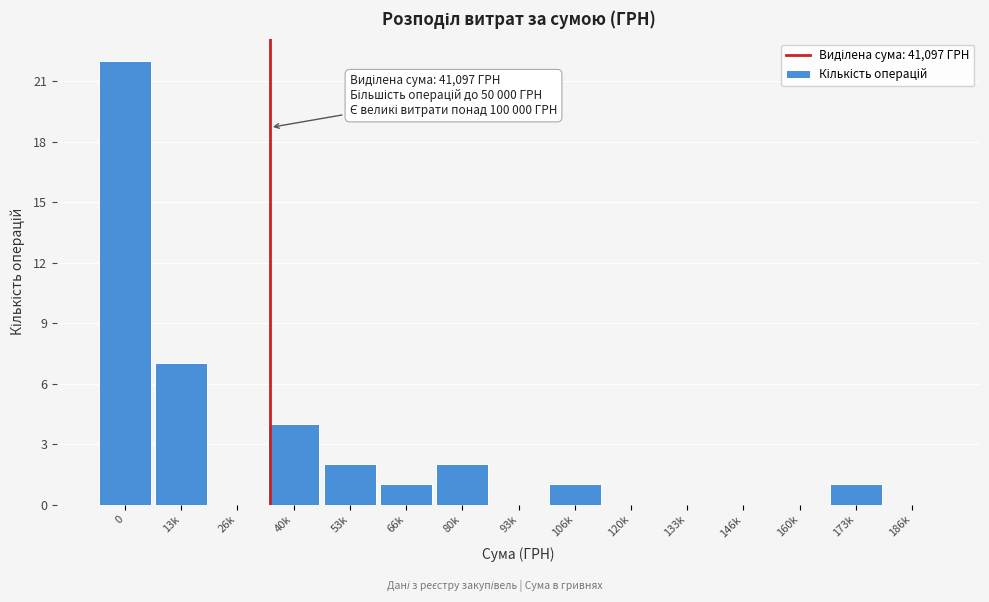

Reading left to right, list all the values displayed in this chart.

0=22	13k=7	26k=0	40k=4	53k=2	66k=1	80k=2	93k=0	106k=1	120k=0	133k=0	146k=0	160k=0	173k=1	186k=0